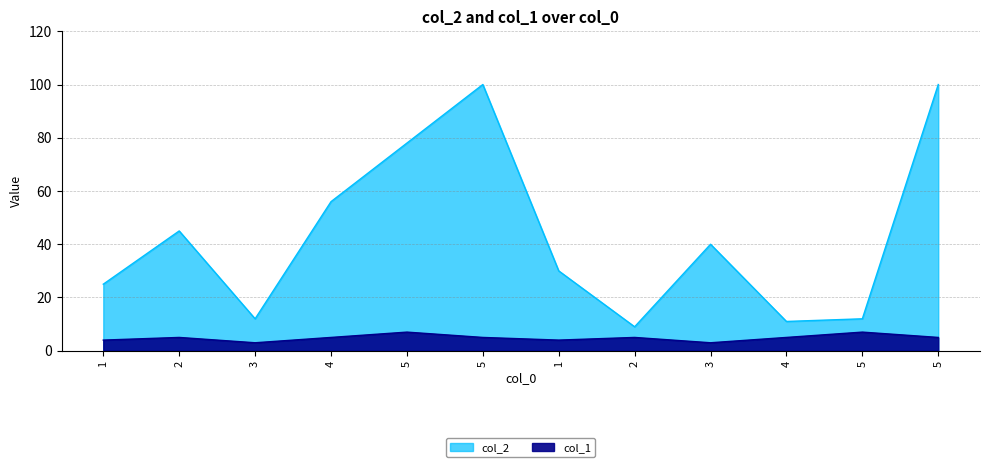

In col_2, how many points are lower than both neighbors (excluding endpoints)?

3